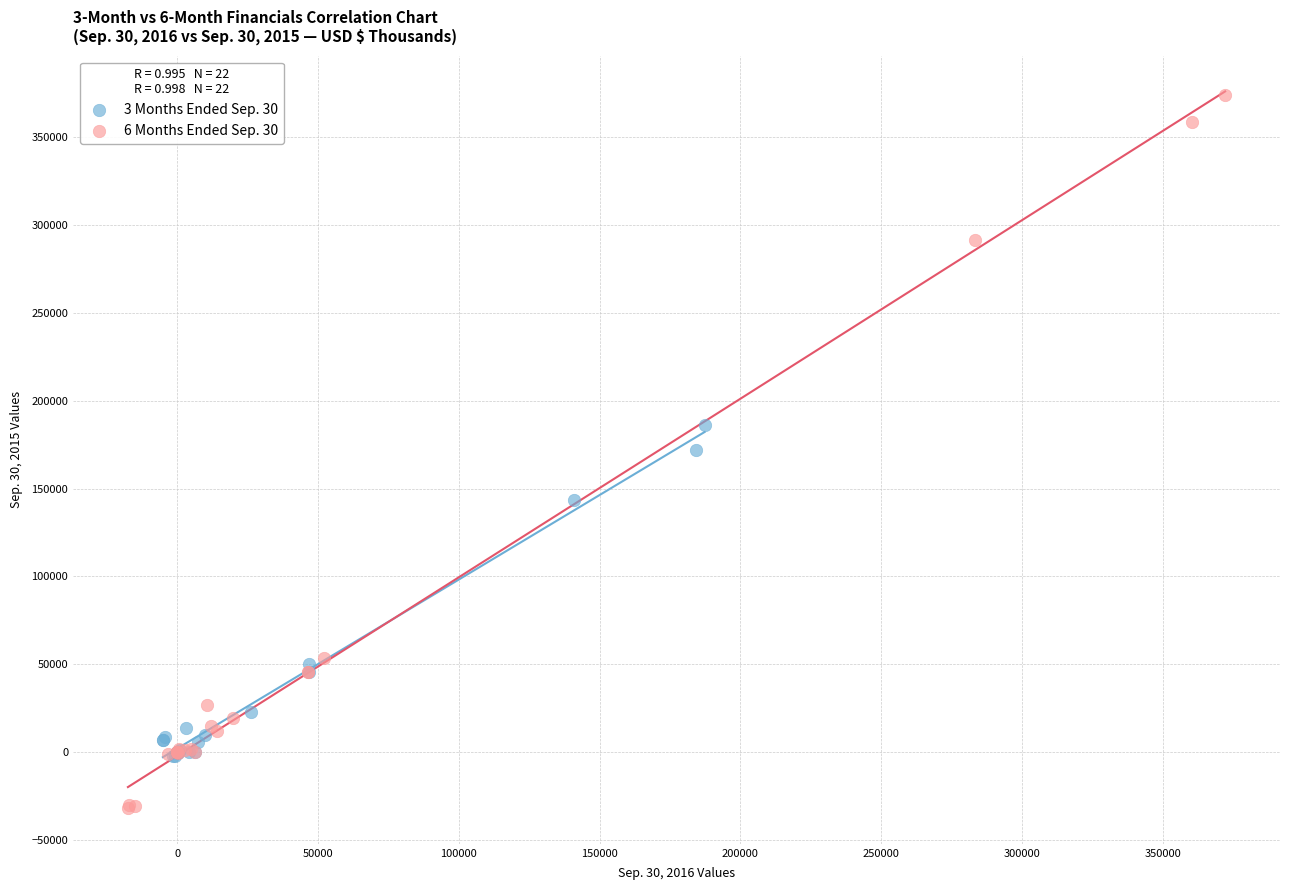

Which series contains the highest Y value?

6 Months Ended Sep. 30